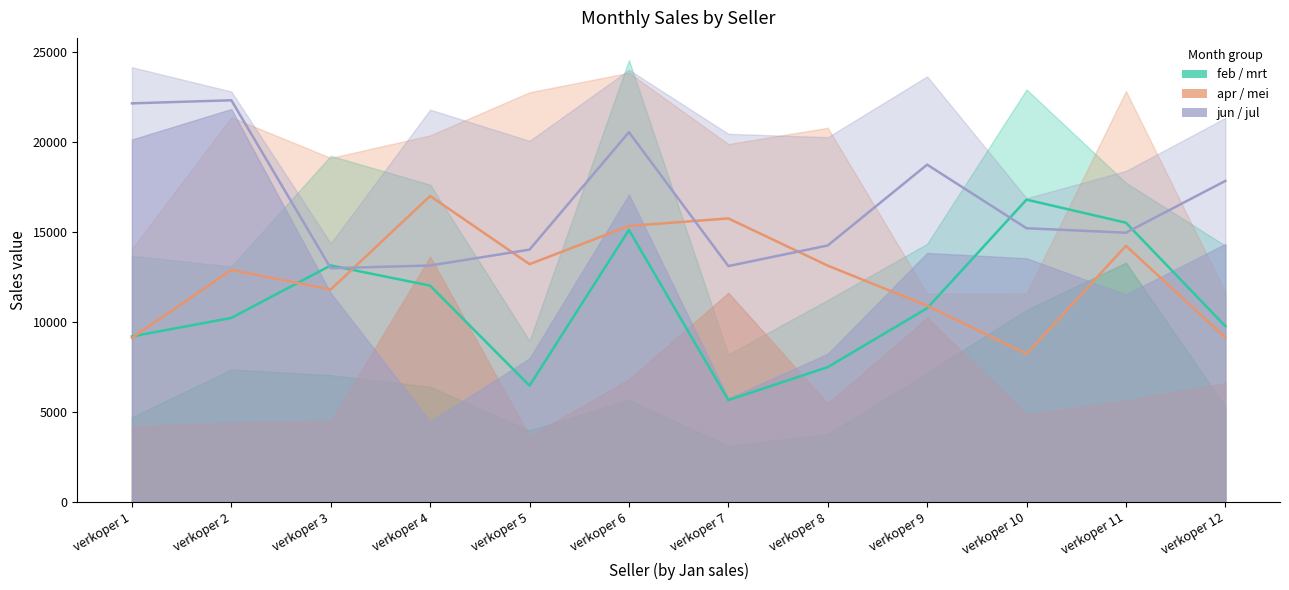

True or false: jun/jul mean and feb/mrt mean cross at least once.

True